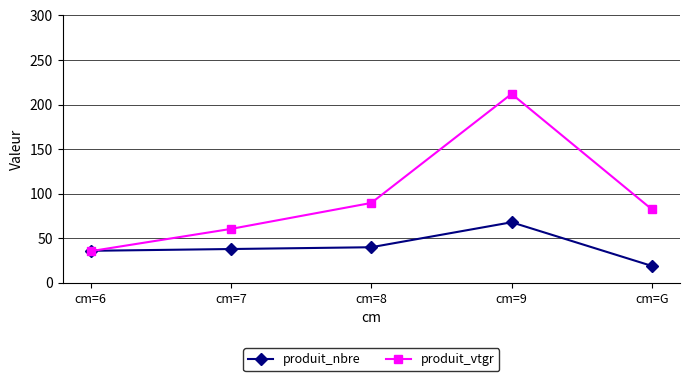

What is the difference between the second highest and minimum values in the produit_nbre series?

21.0